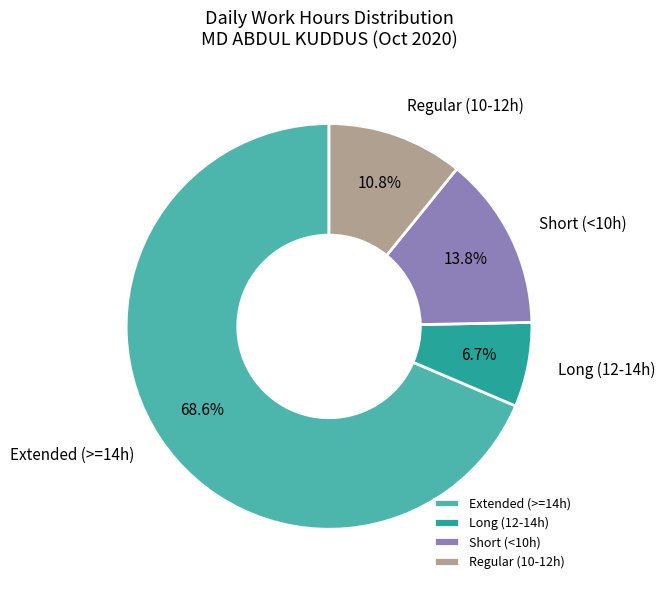

What is the largest slice in the pie chart?

Extended (>=14h)